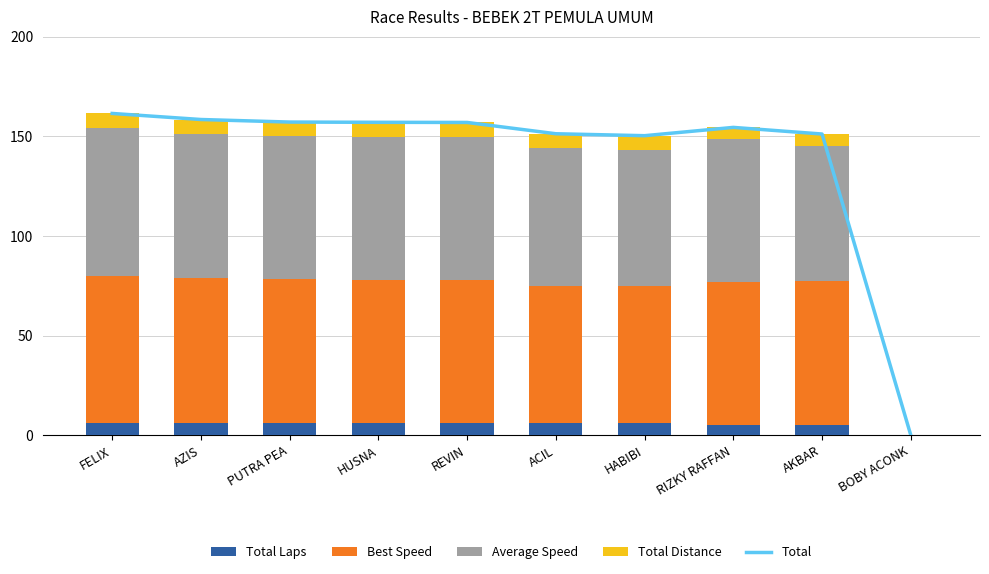

Reading left to right, list all the values displayed in this chart.

Total: FELIX=161.5	AZIS=158.5	PUTRA PEA=157.2	HUSNA=157.1	REVIN=157.0	ACIL=151.3	HABIBI=150.4	RIZKY RAFFAN=154.5	AKBAR=151.2	BOBY ACONK=0.0
Total Laps: FELIX=6.0	AZIS=6.0	PUTRA PEA=6.0	HUSNA=6.0	REVIN=6.0	ACIL=6.0	HABIBI=6.0	RIZKY RAFFAN=5.0	AKBAR=5.0	BOBY ACONK=0.0
Best Speed: FELIX=74.2	AZIS=72.8	PUTRA PEA=72.2	HUSNA=72.1	REVIN=72.1	ACIL=69.1	HABIBI=68.8	RIZKY RAFFAN=72.0	AKBAR=72.4	BOBY ACONK=0.0
Average Speed: FELIX=74.2	AZIS=72.5	PUTRA PEA=71.8	HUSNA=71.8	REVIN=71.7	ACIL=69.1	HABIBI=68.3	RIZKY RAFFAN=71.6	AKBAR=67.8	BOBY ACONK=0.0
Total Distance: FELIX=7.2	AZIS=7.2	PUTRA PEA=7.2	HUSNA=7.2	REVIN=7.2	ACIL=7.2	HABIBI=7.2	RIZKY RAFFAN=6.0	AKBAR=6.0	BOBY ACONK=0.0